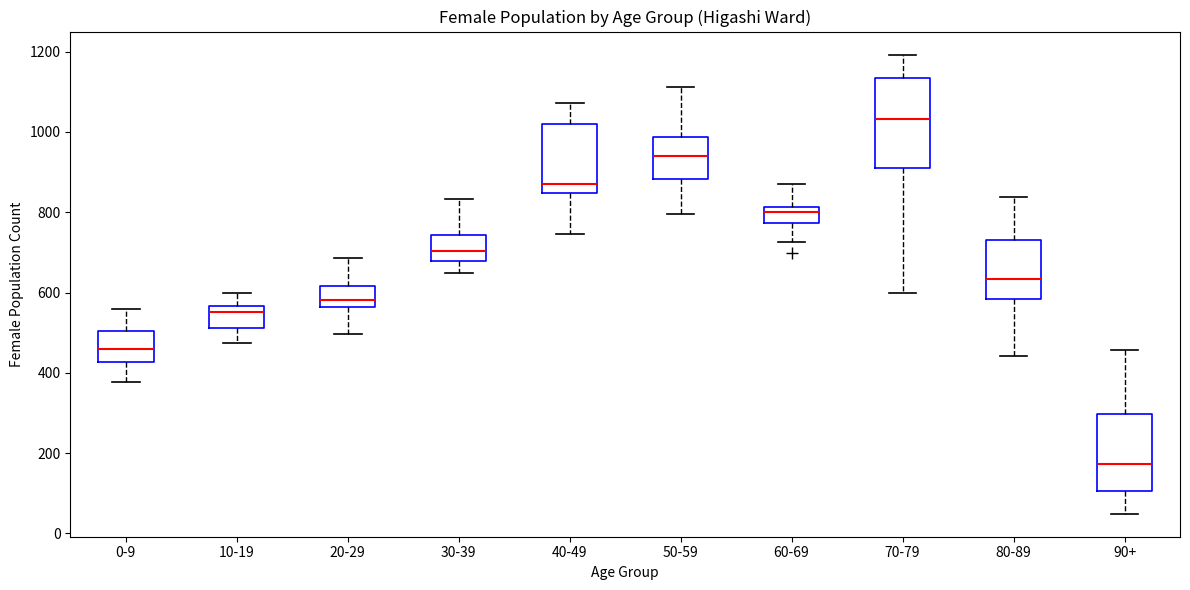

Where is the upper edge of the box for 70-79 on the y-axis? The values are not printed on the chart, so give them approximately, as read against the axis.

1140